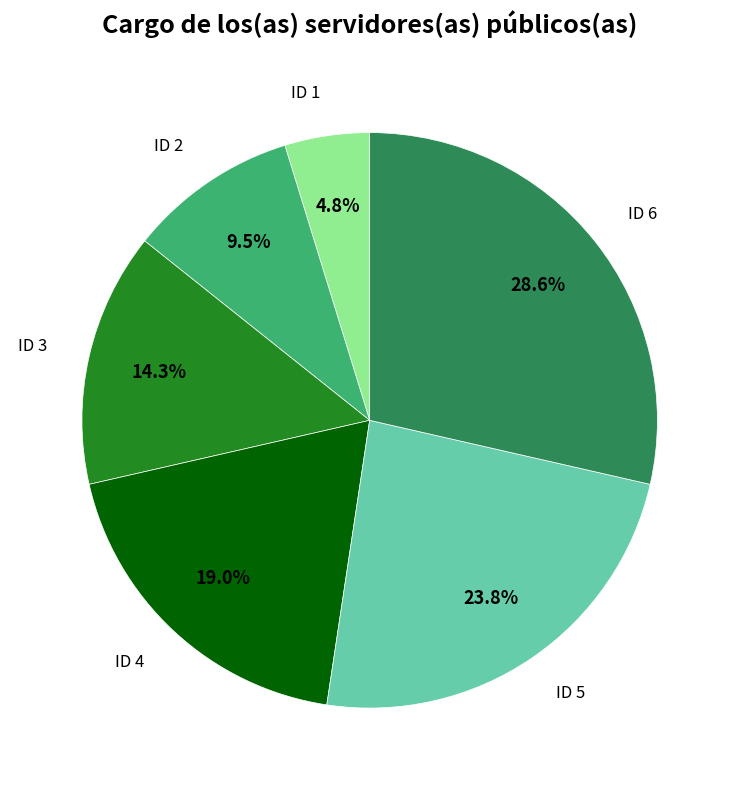

What percentage is the ID 3 slice, to the nearest percent?

14%